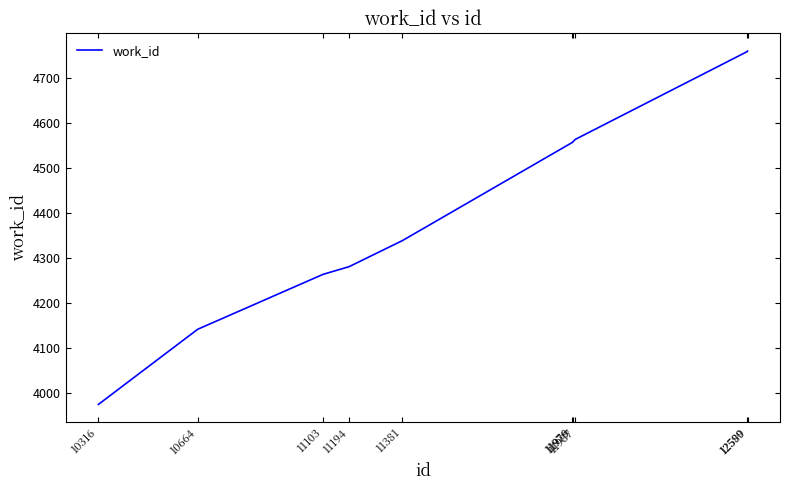

What is the difference between the maximum and minimum values?

785